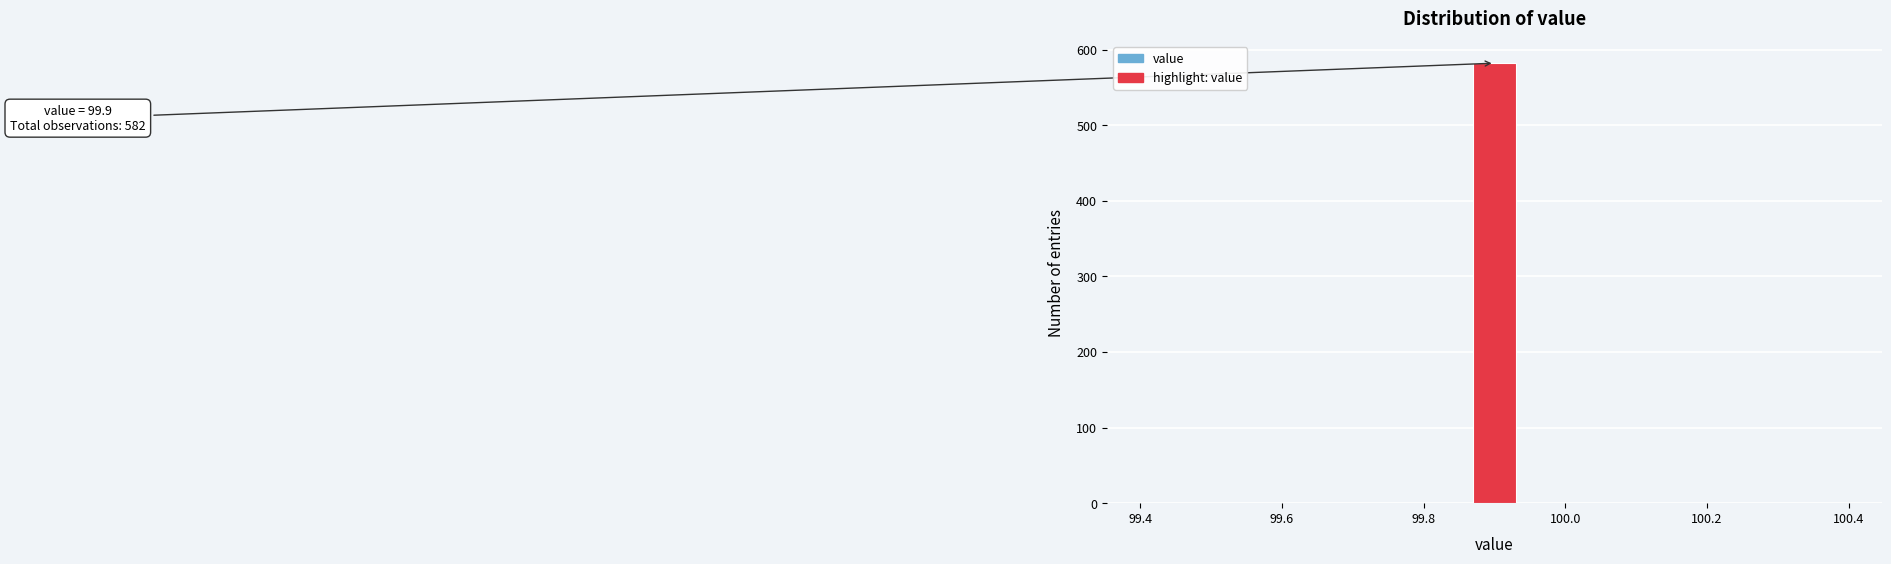

Read against the x-axis, roughly where is the centre of the tallest bar?

99.90